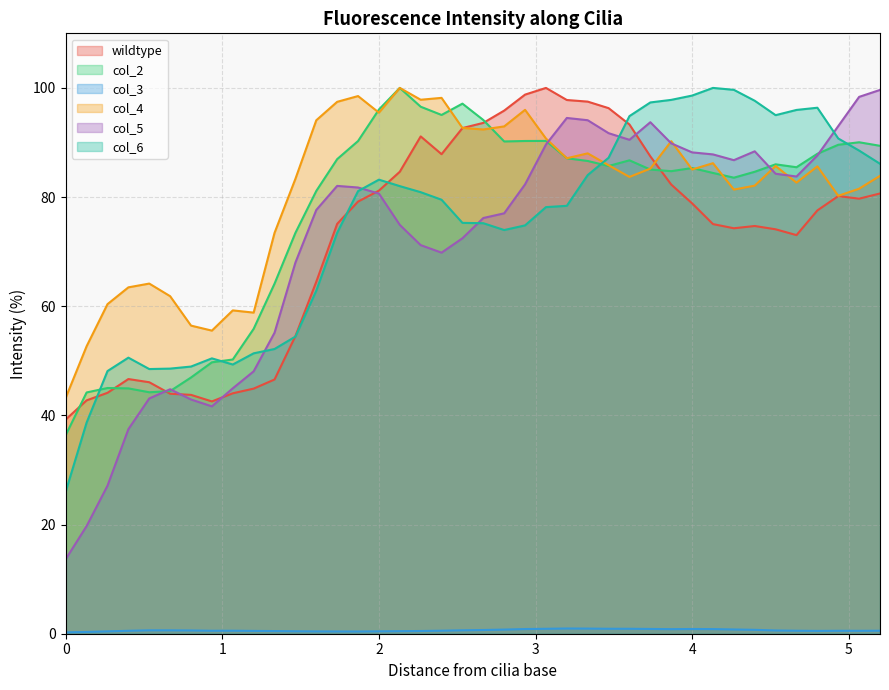

What is the minimum value for col_3?

0.3